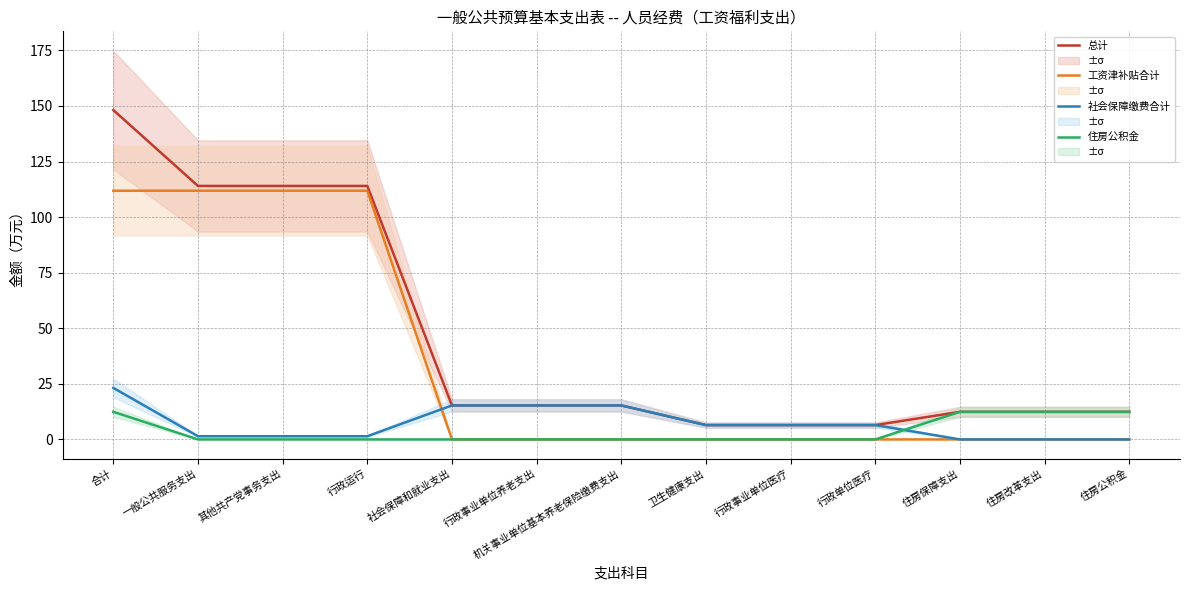

The value of 住房公积金 at 行政运行 is 0.0. True or false?

True